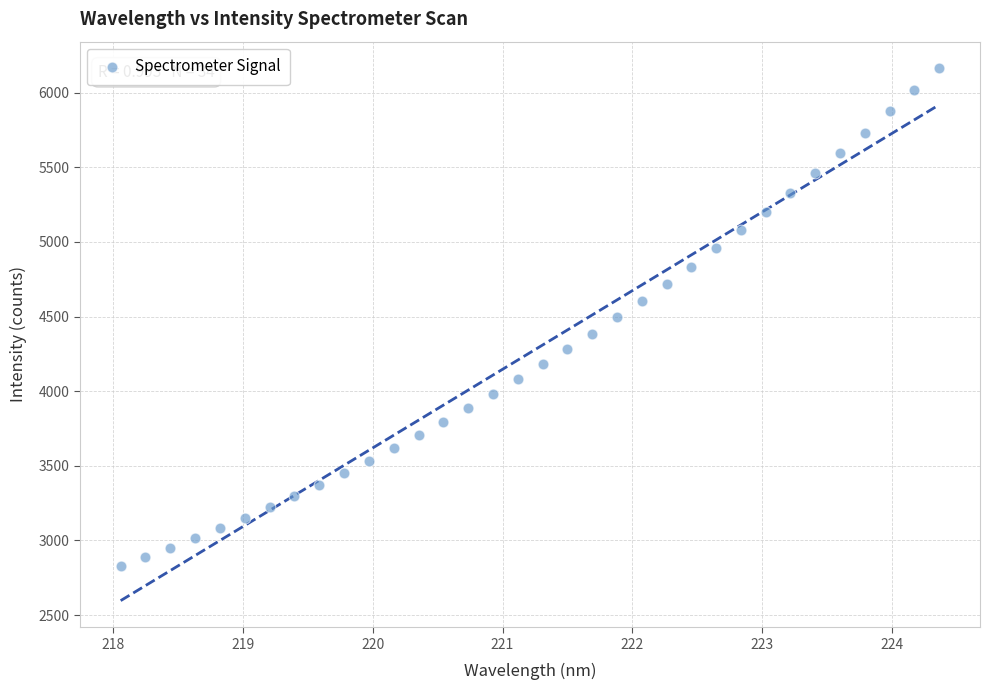

What is the range of X values (max minus min)?

6.3